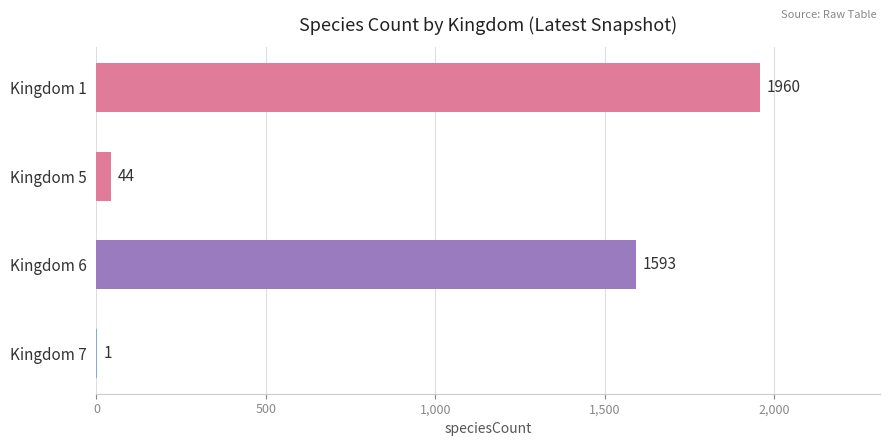

Count the number of categories in the chart.

4